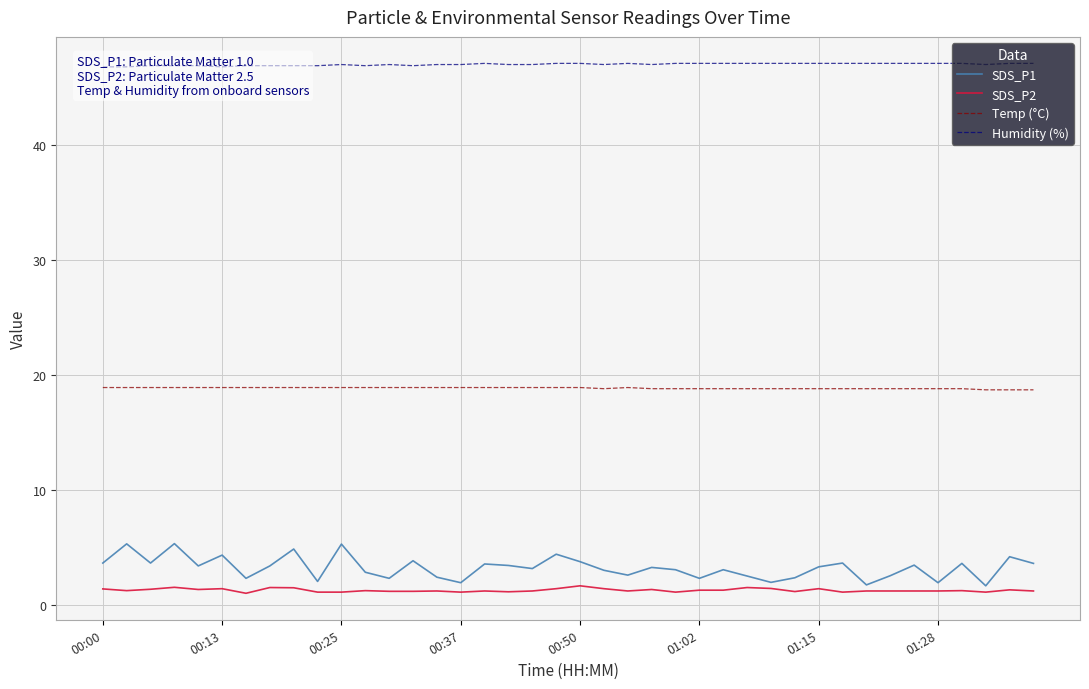

Rank the series at 29 from lowest to highest value.

SDS_P2, SDS_P1, Temp (°C), Humidity (%)